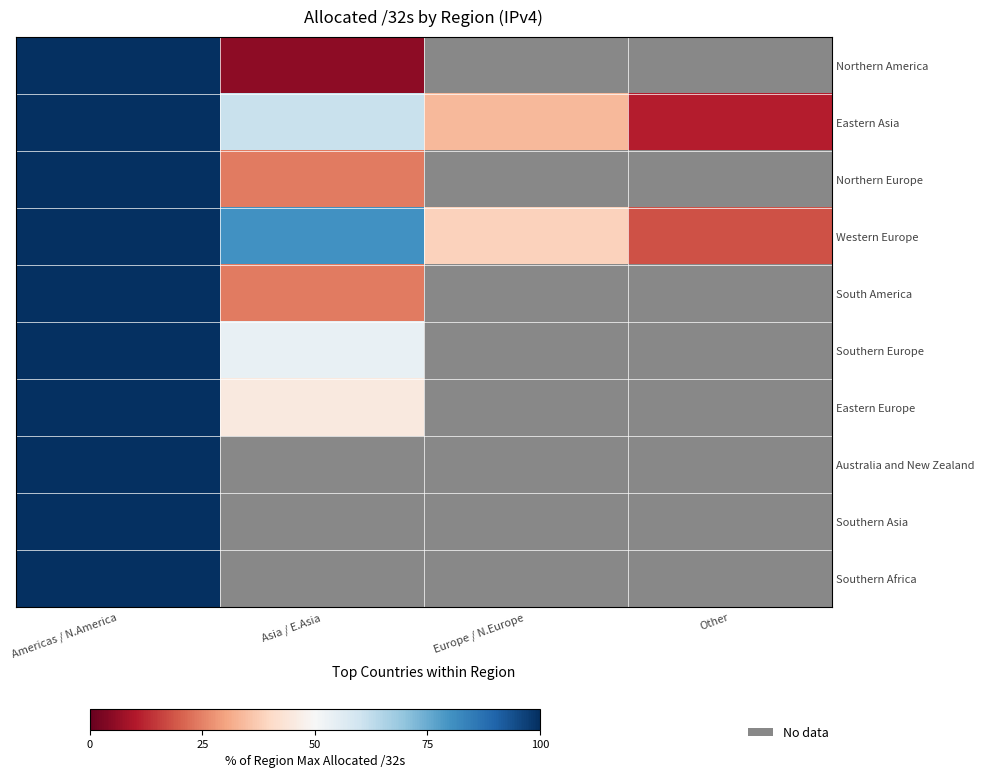

At which category is the sum across all series the highest?

Americas / N.America